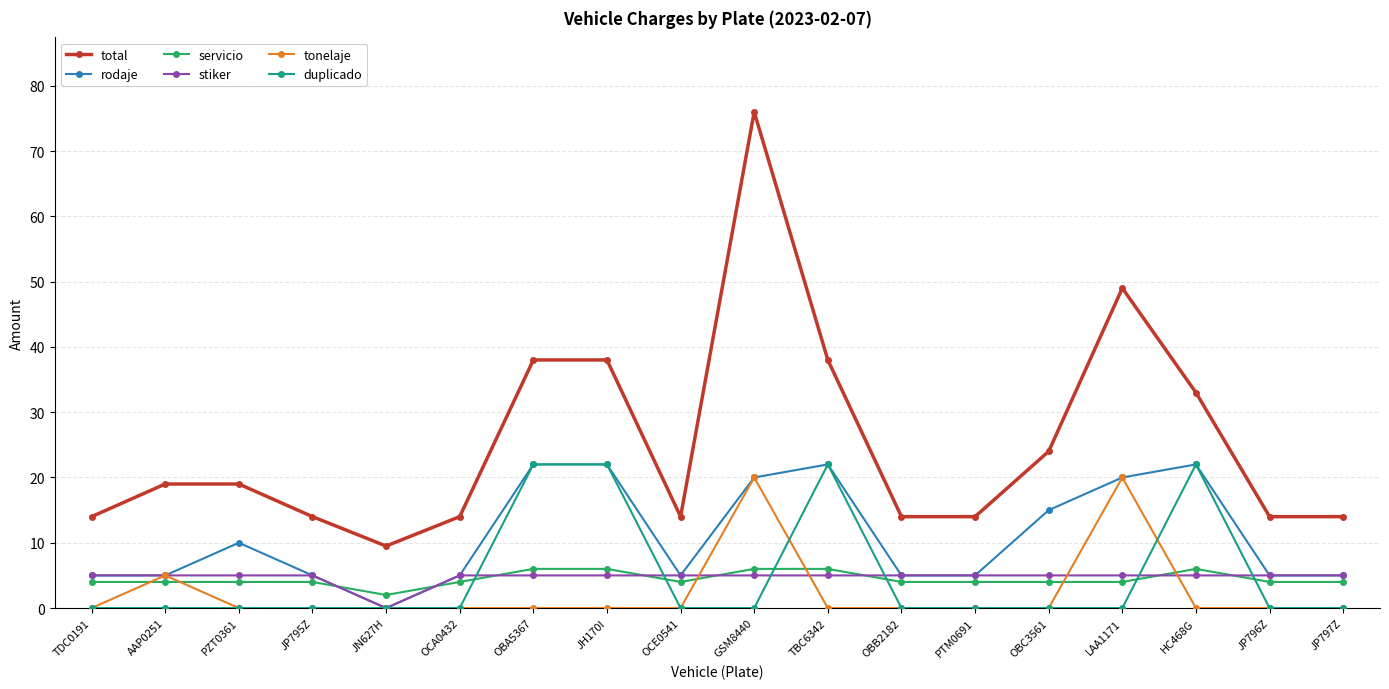

What is the lowest value of the servicio series?

2.0